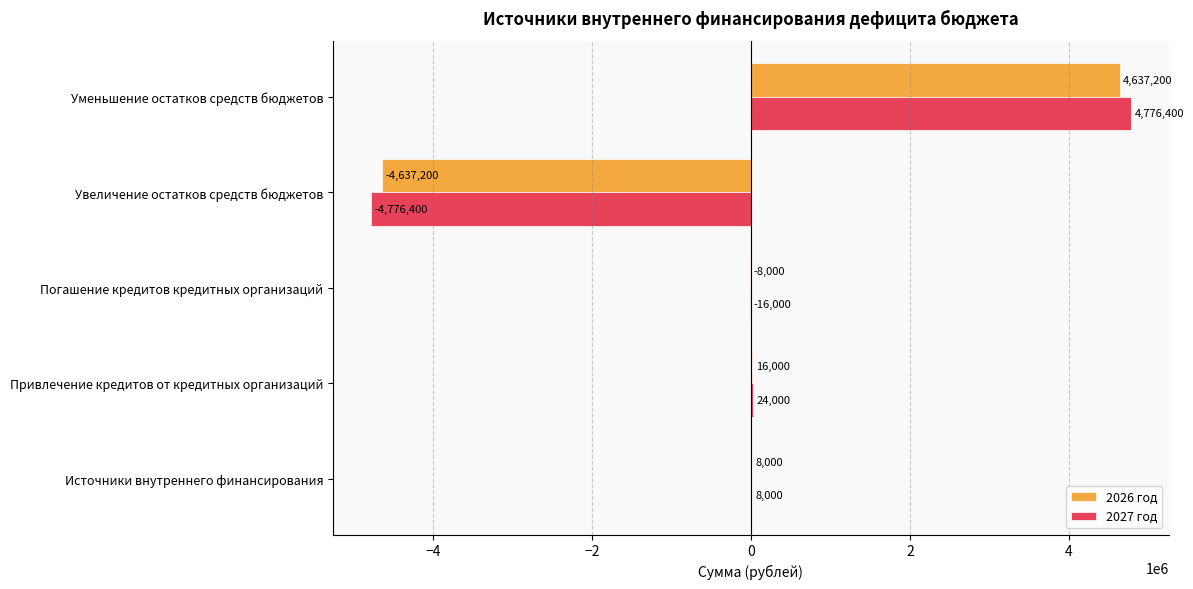

What are all the series names shown in the legend?

2026 год, 2027 год